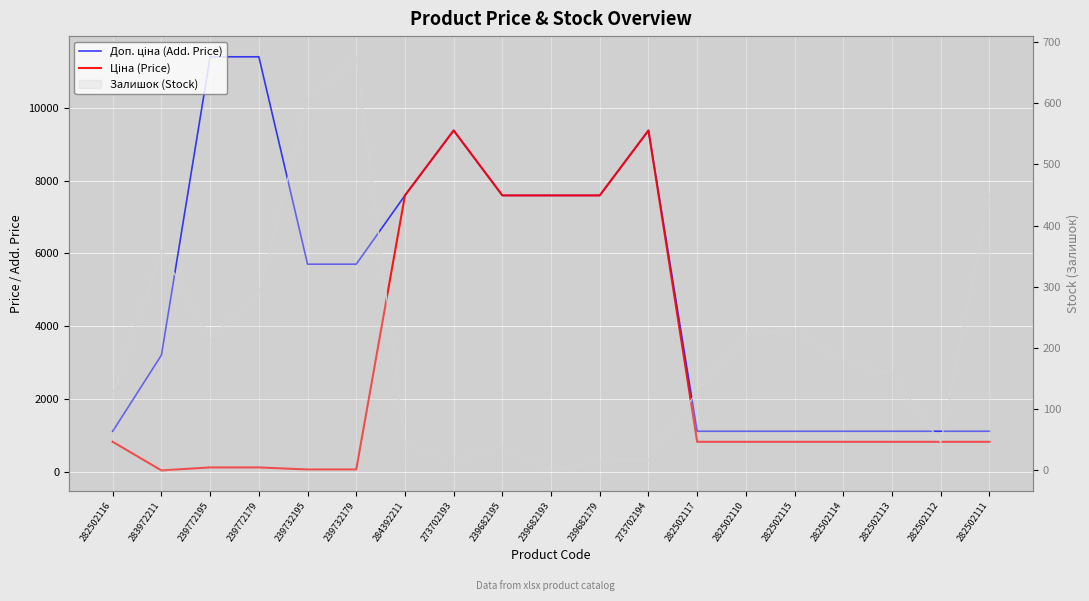

At which label does Ціна (Price) first exceed 818?

282502116